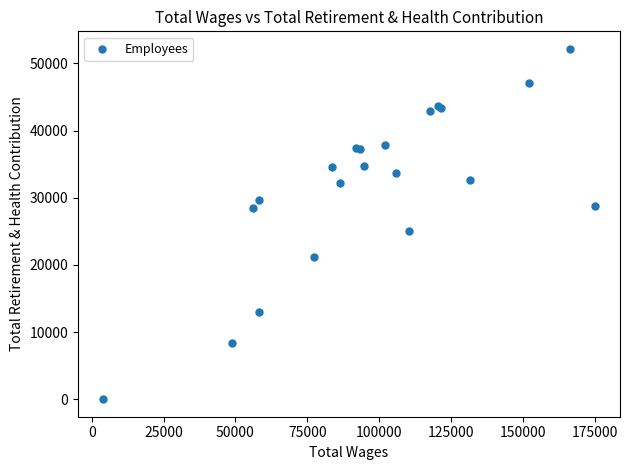

What Y value in the scatter plot is closest to 26085?

25037